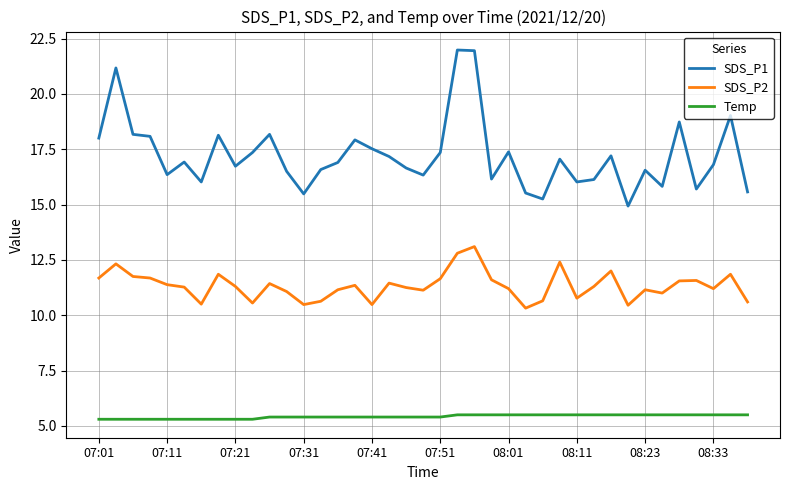

True or false: SDS_P2 and Temp intersect in this chart.

False